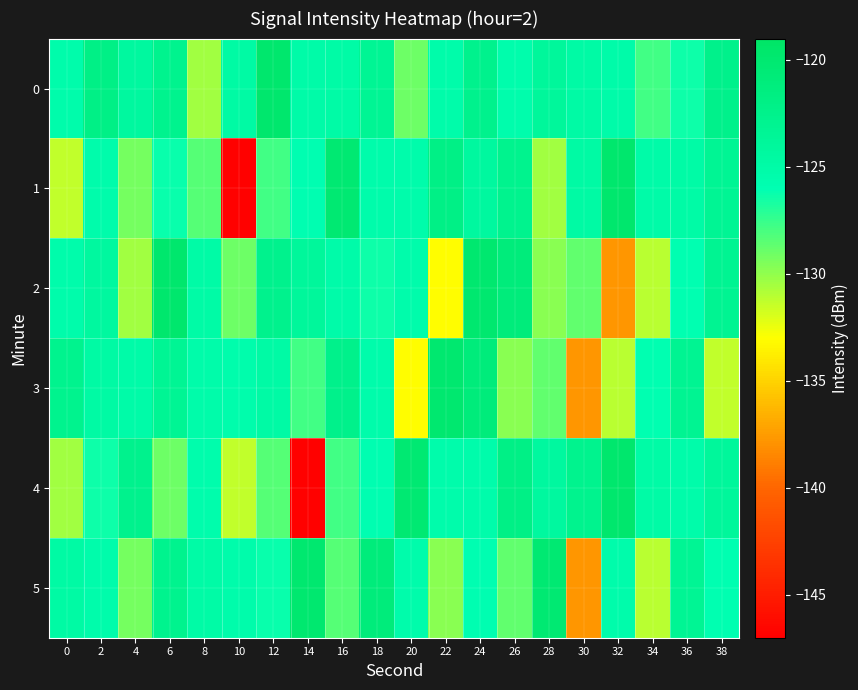

Which series has the widest spread of values?

1